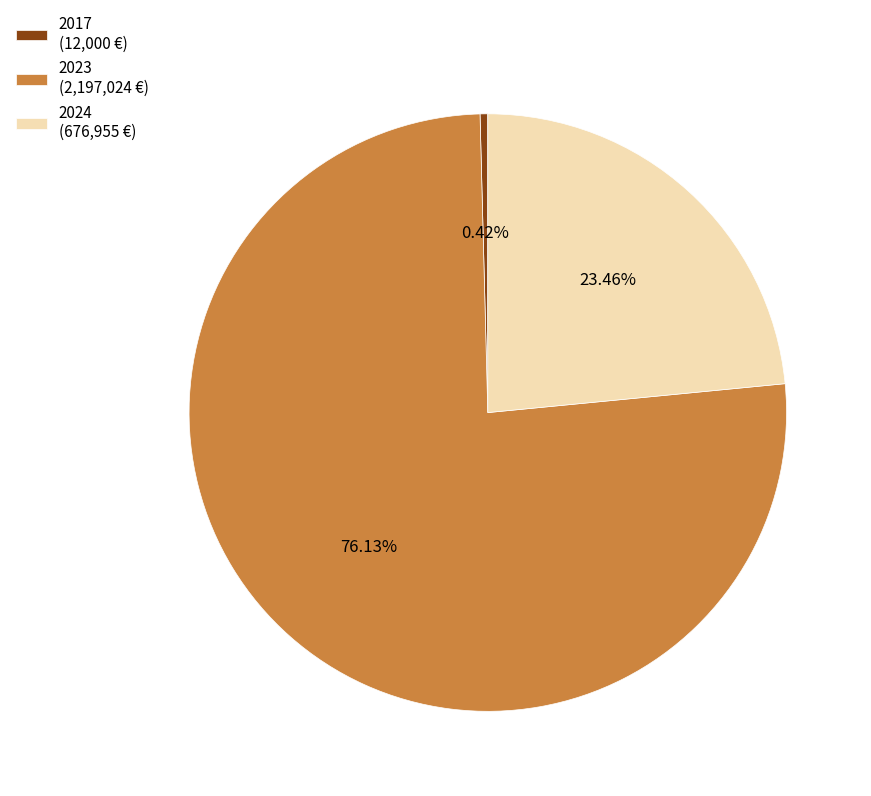

Which slice is the largest?

2023 (2,197,024 €)